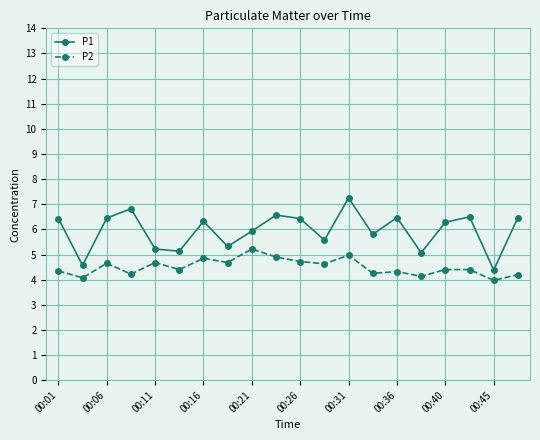

Count the number of data series in this chart.

2